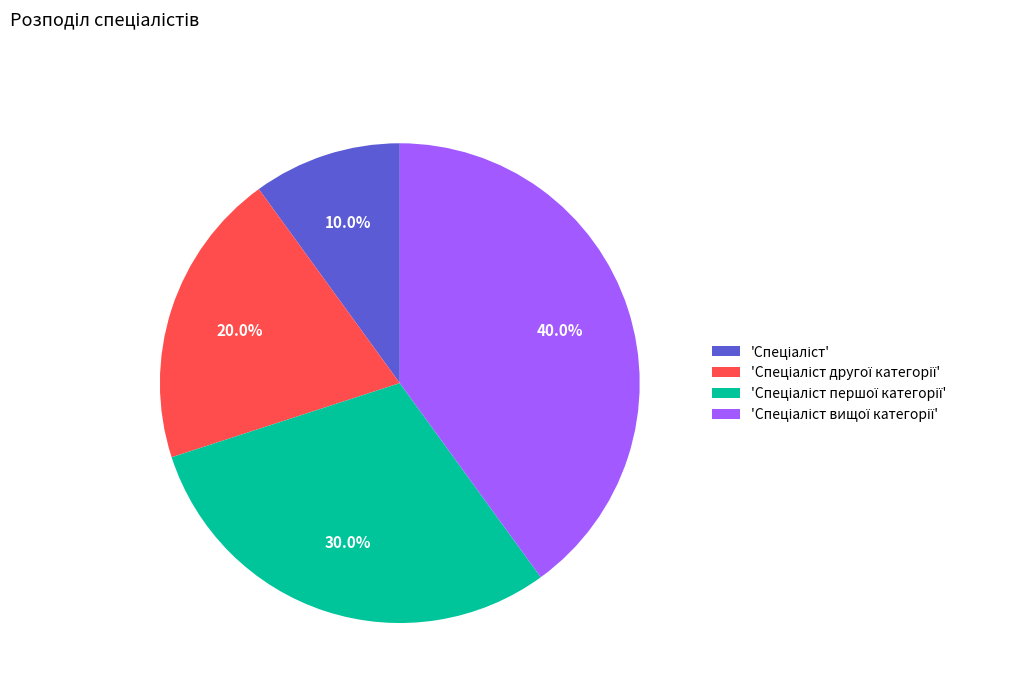

Does any single category account for the majority?

No